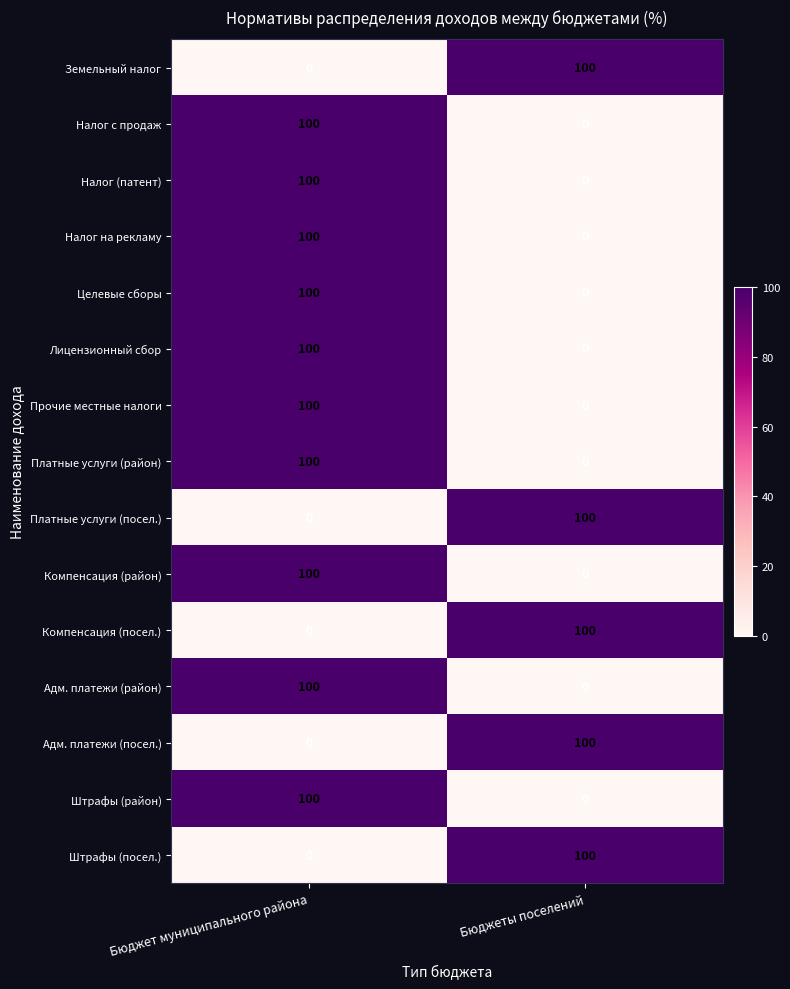

What is the difference between the maximum and minimum values in the Платные услуги (посел.) series?

100